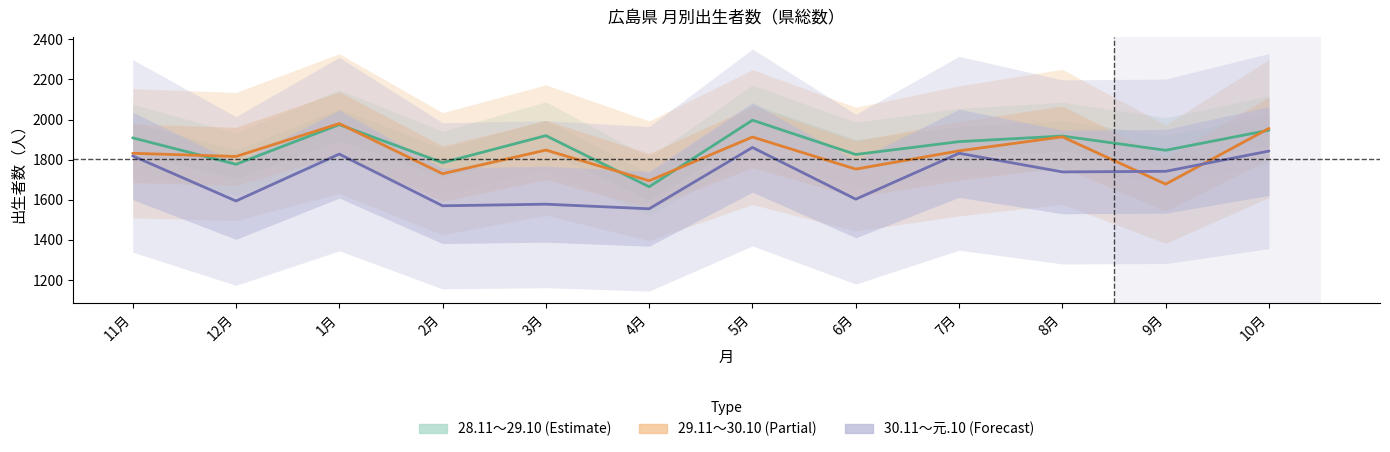

At which label is 30.11～元.10 closest to 1708?

8月